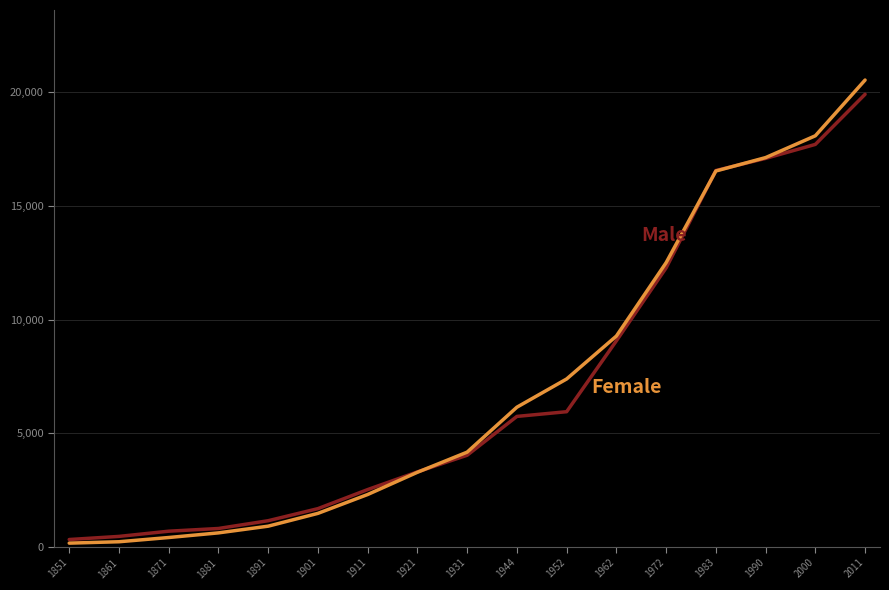

What is the spread (max minus min) of values at 2000?

379